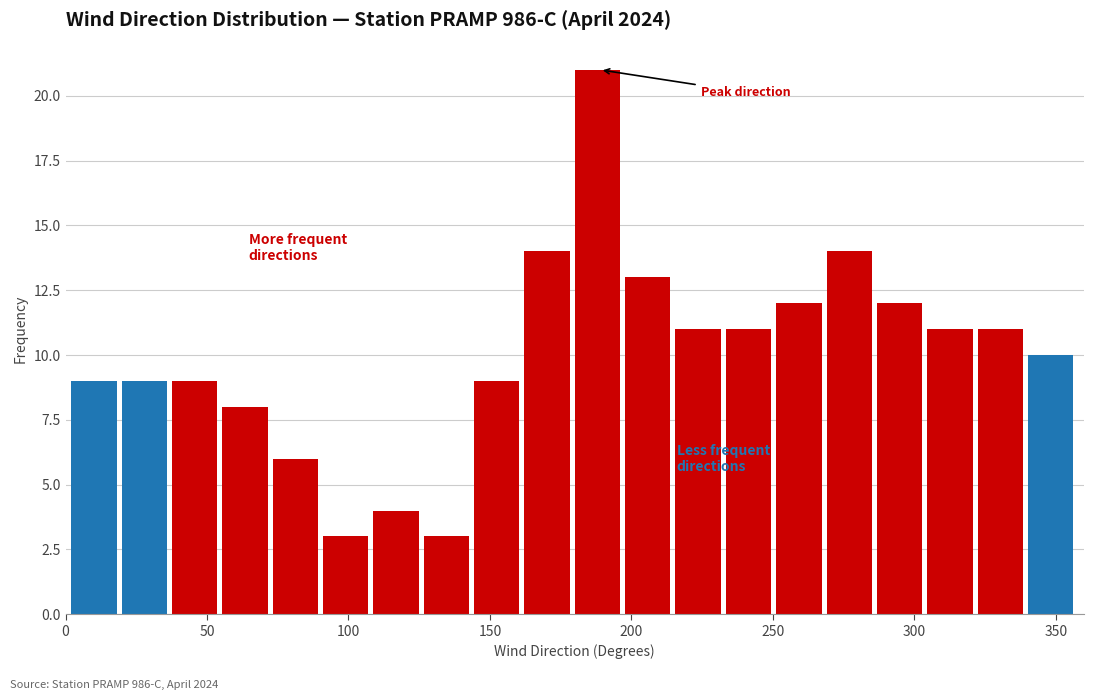

Around what value on the x-axis is the tallest bar? Give the approximate position of its centre, as read against the axis.

190